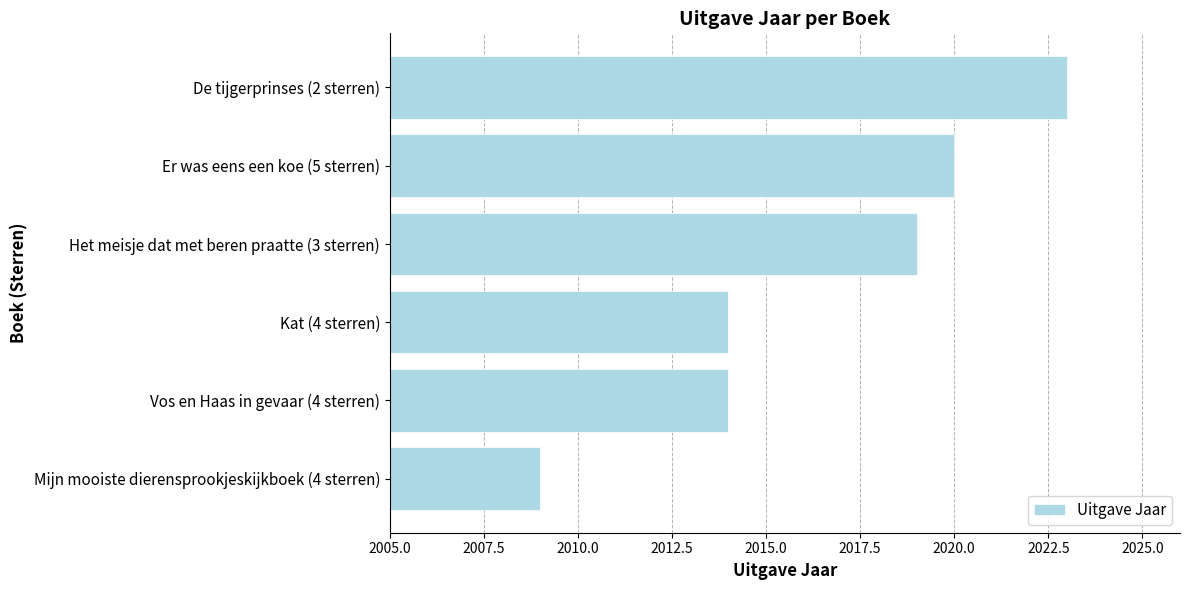

The chart shows a value of 2841 at Het meisje dat met beren praatte (3 sterren). True or false?

False